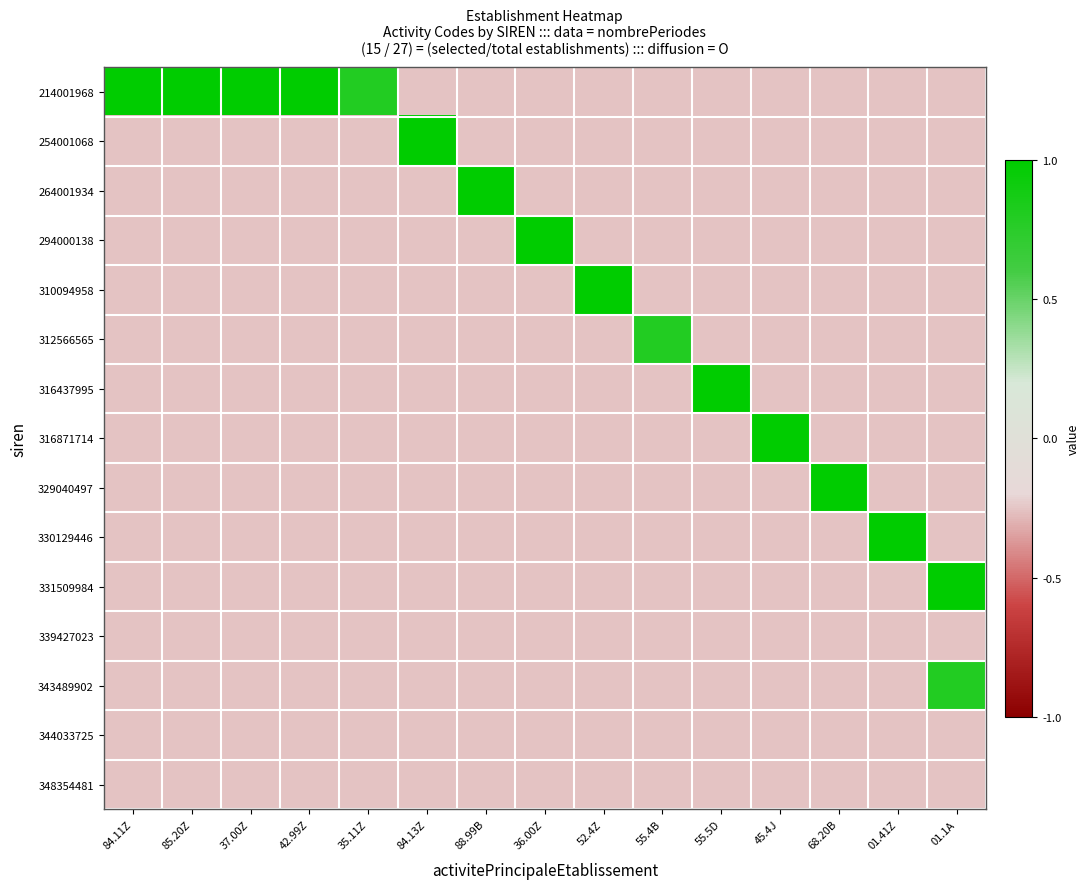

Between 52.4Z and 88.99B, which is larger?

52.4Z